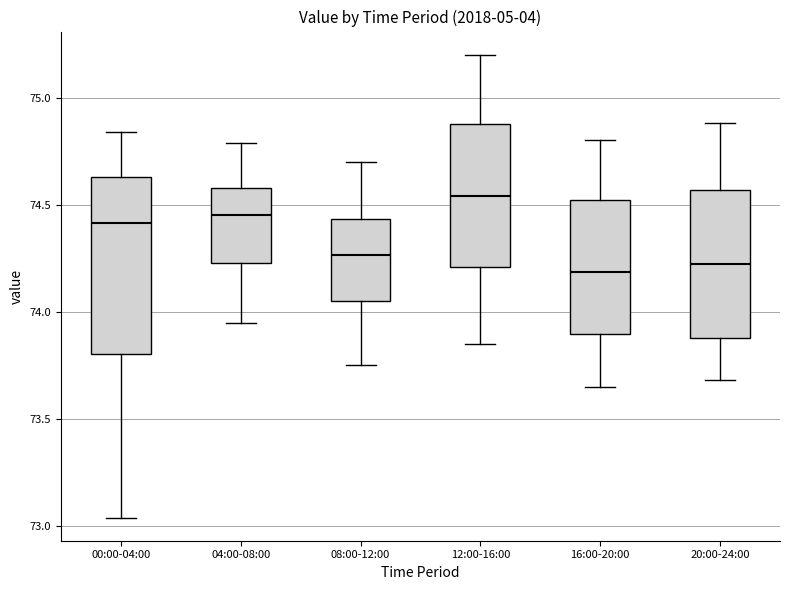

Comparing the boxes themselves (not the whiskers), which one is the tallest?

00:00-04:00